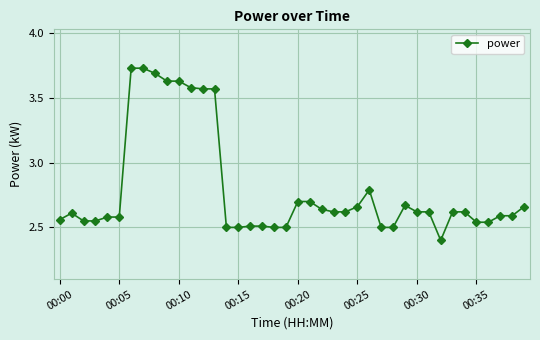

True or false: there are more than 1 points higher than both neighbors.

True